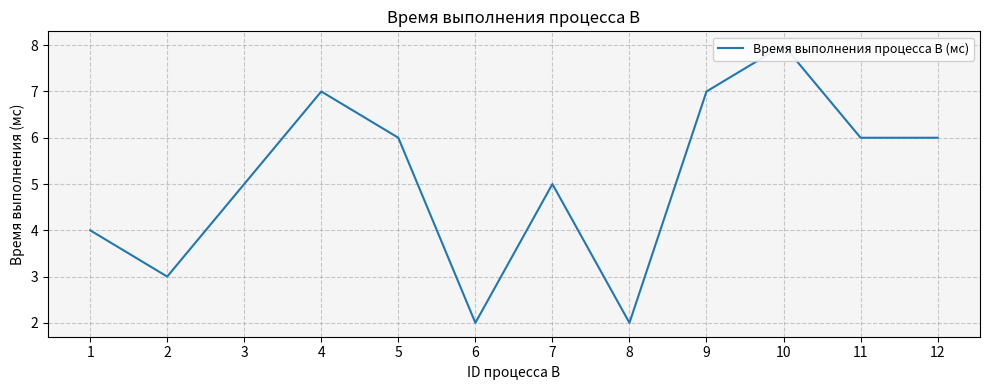

Between 10 and 2, which is larger?

10